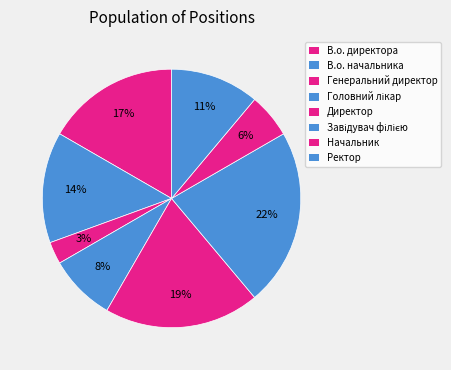

Count the number of slices in the pie.

8